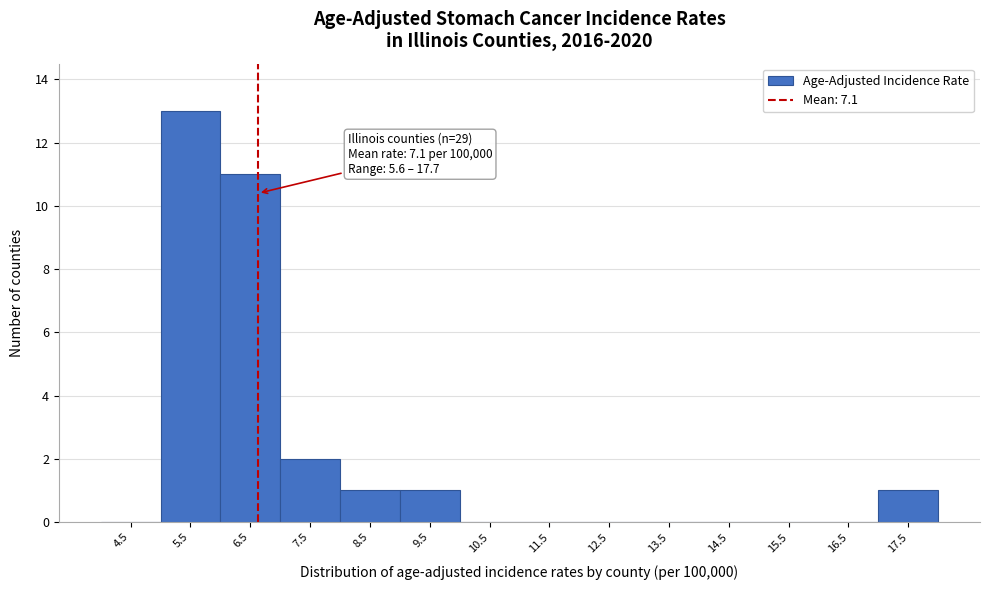

Reading left to right, what are all the values shown in this chart?

4.5=0	5.5=13	6.5=11	7.5=2	8.5=1	9.5=1	10.5=0	11.5=0	12.5=0	13.5=0	14.5=0	15.5=0	16.5=0	17.5=1